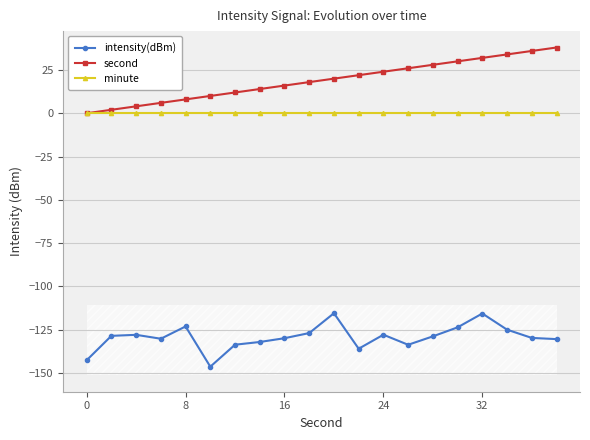

True or false: intensity(dBm) and minute intersect in this chart.

False